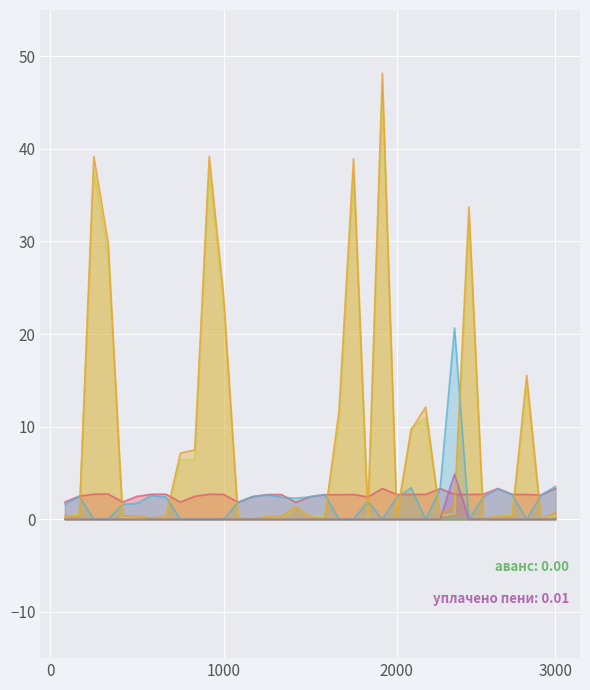

What is the difference between the начислено (col_3) values at 17 and 25?

0.8